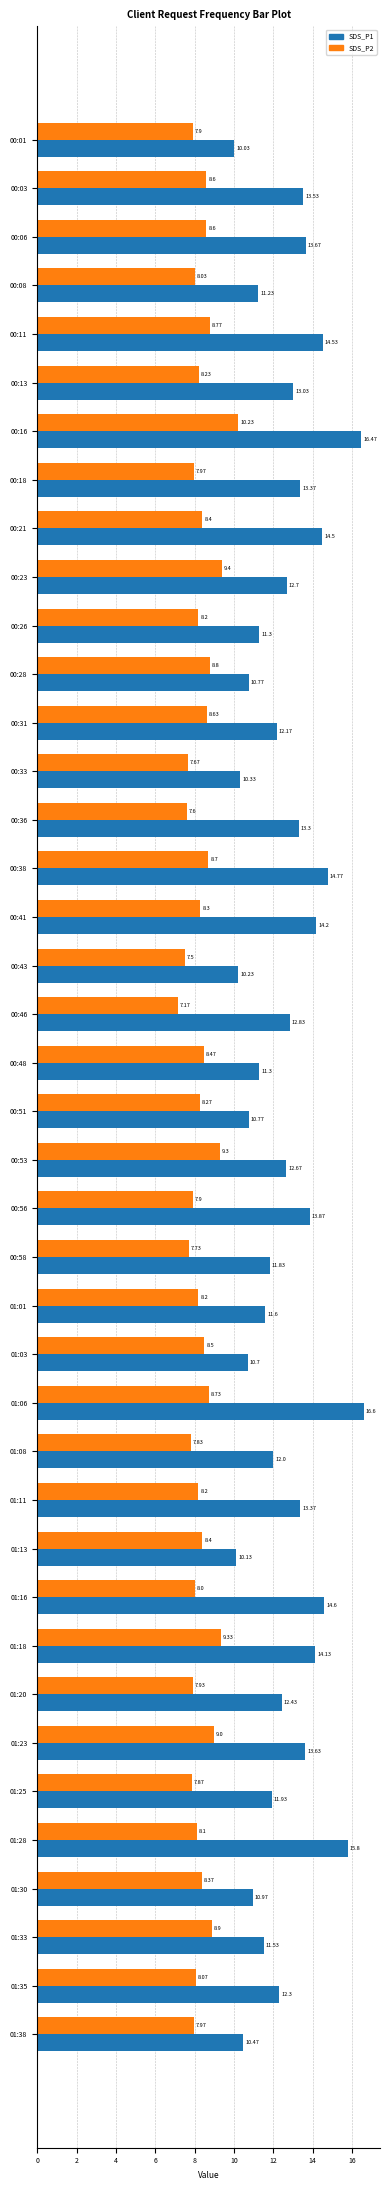

What is the total value across all series at 00:06?

22.3